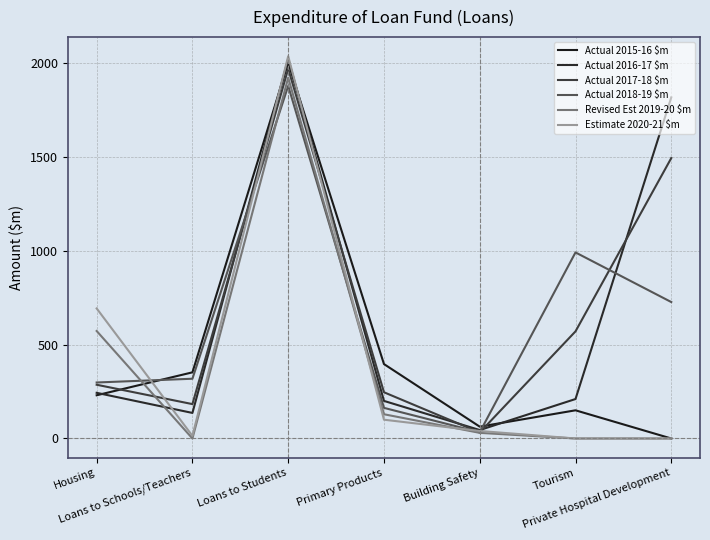

Is this an area chart (filled region under the line)?

No